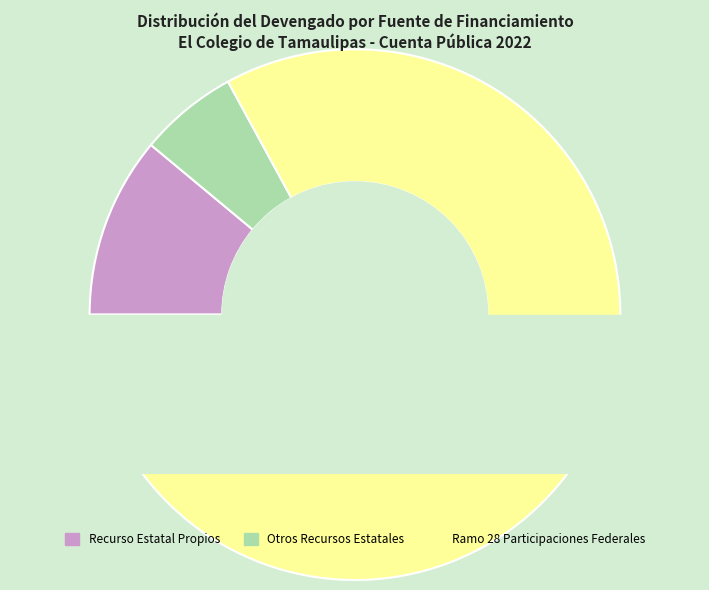

To the nearest percent, what percentage of the pie is Ramo 28 Participaciones Federales?

83%